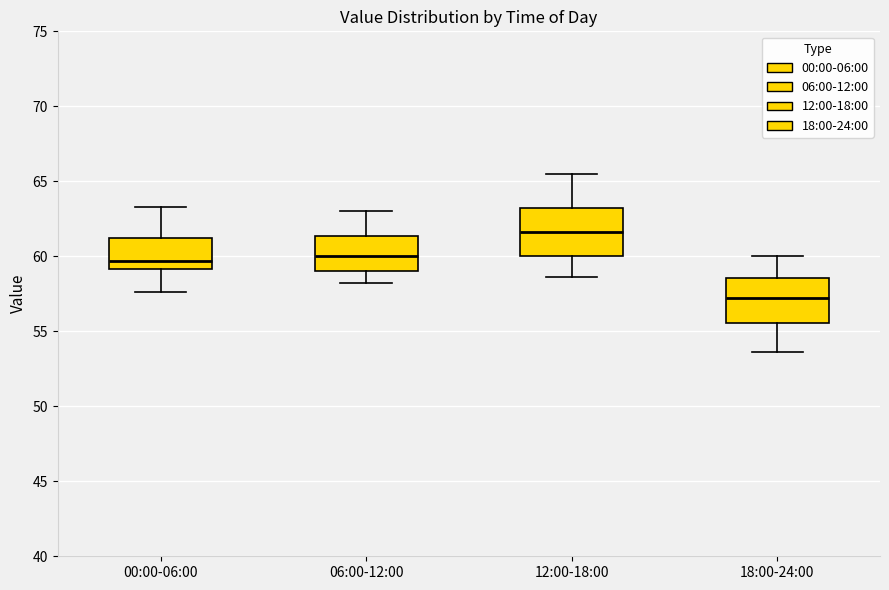

Which box's median line is the lowest?

18:00-24:00